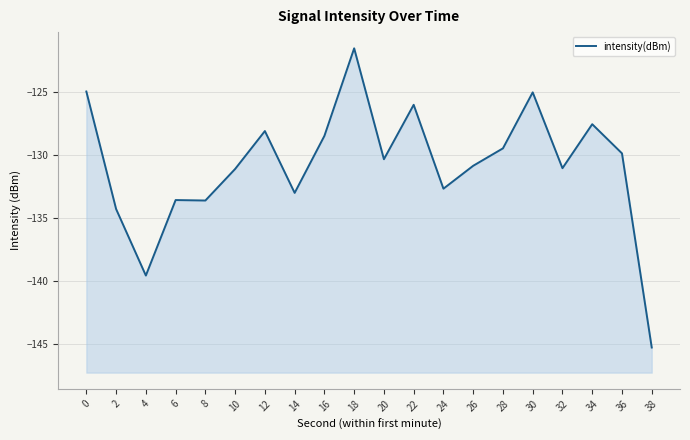

Reading left to right, transcribe all the data shown in this chart.

-124.9	-134.3	-139.6	-133.6	-133.6	-131.1	-128.1	-133.0	-128.5	-121.5	-130.3	-126.0	-132.7	-130.9	-129.5	-125.0	-131.0	-127.5	-129.9	-145.3